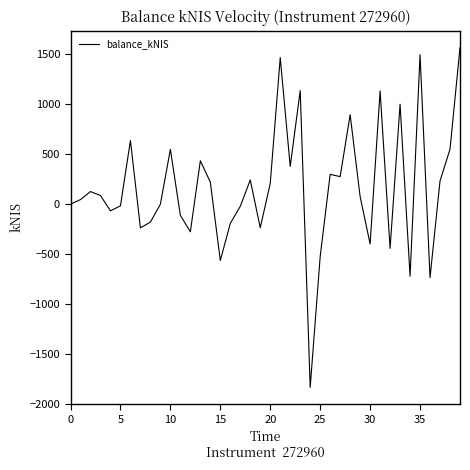

What is the greatest value displayed?

1565.1